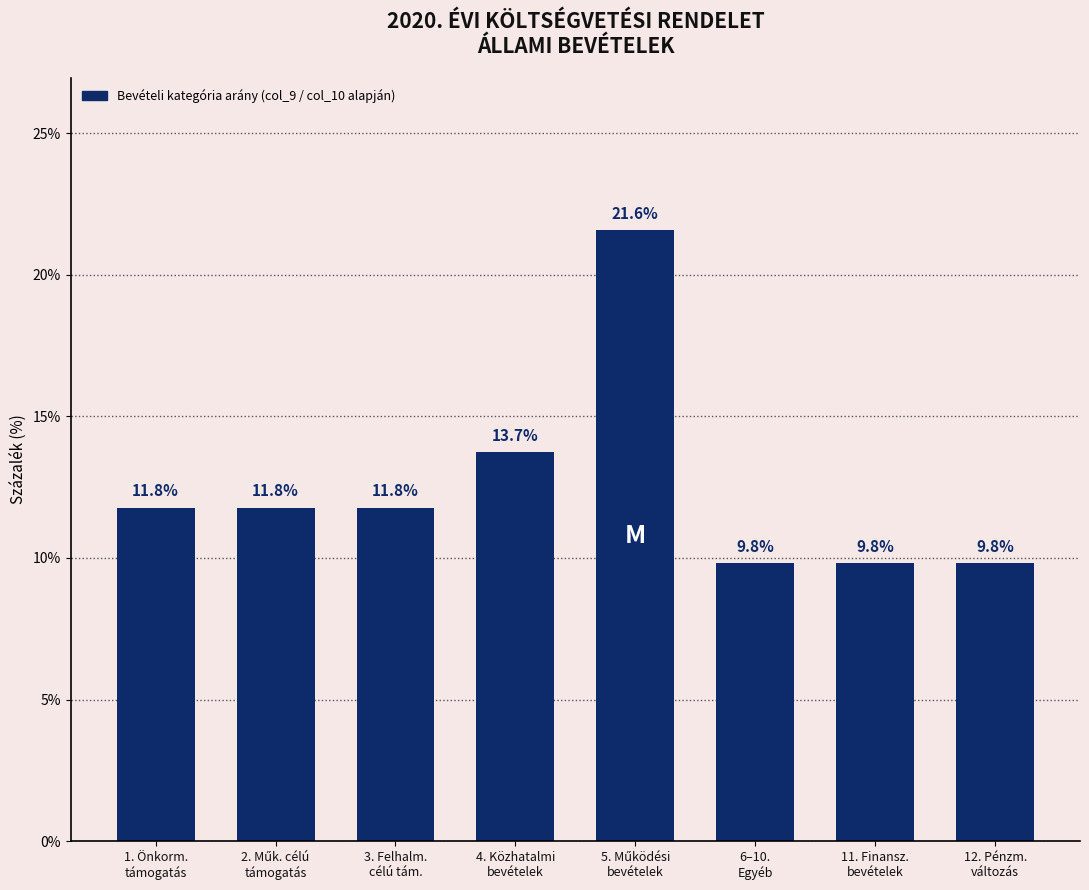

What is the value of the 7th bar from the left?

9.8